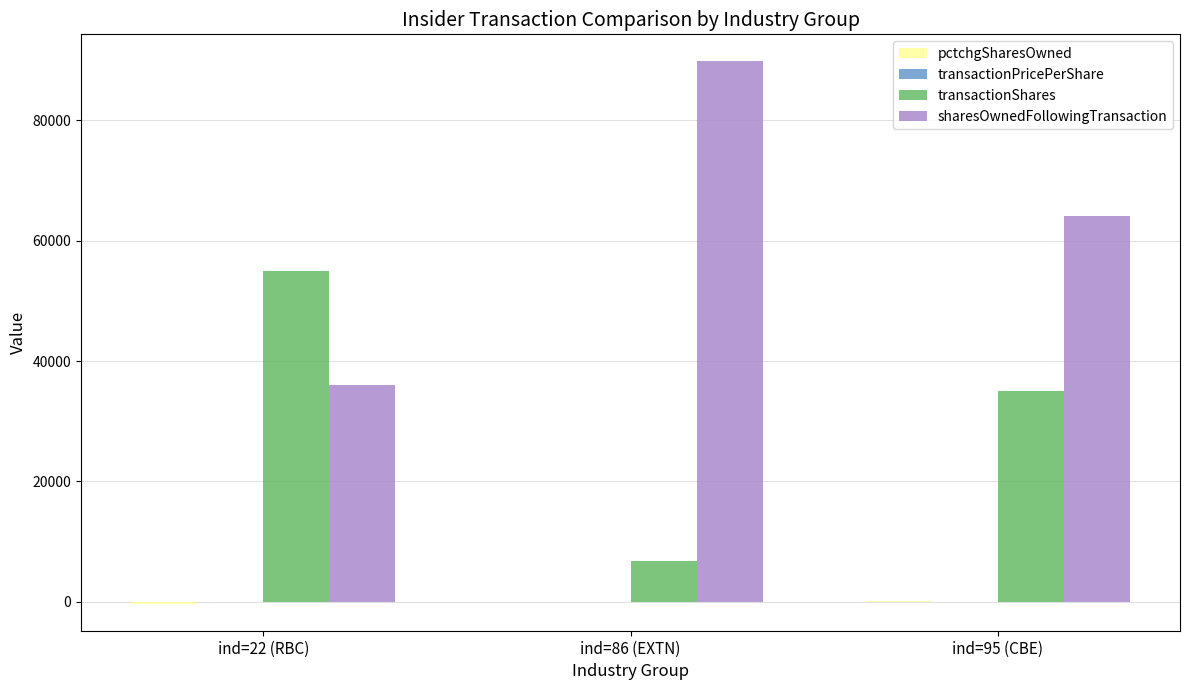

What is the approximate value of transactionShares at ind=22 (RBC)?

55000.0